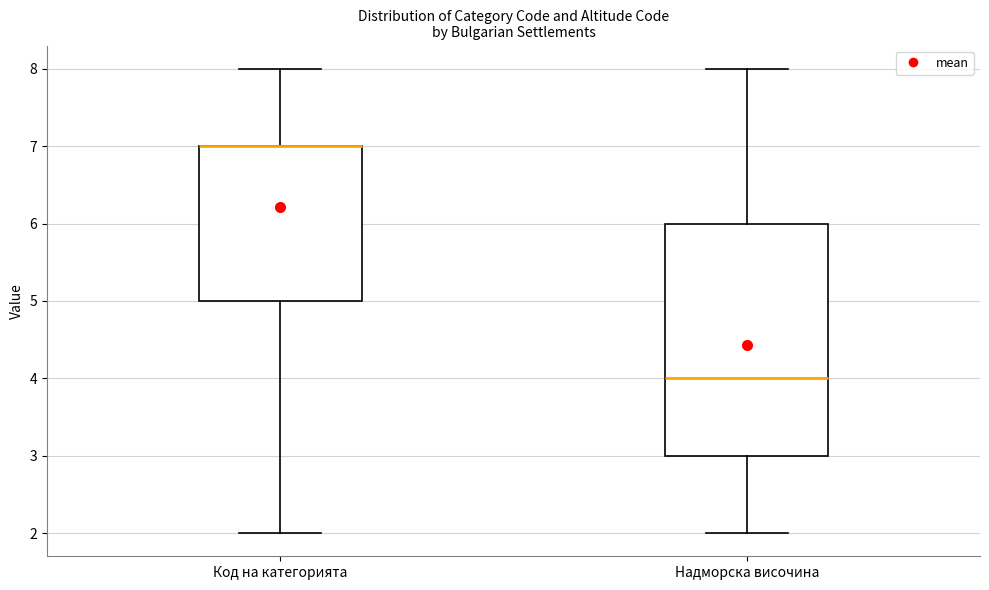

Where does the median line of the box for Надморска височина sit on the y-axis? The values are not printed on the chart, so give them approximately, as read against the axis.

4